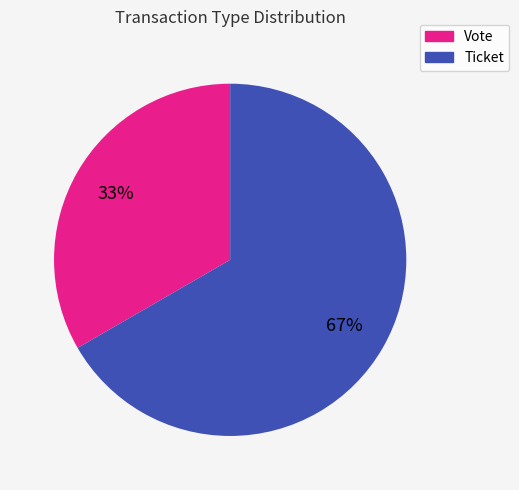

Count the number of slices in the pie.

2